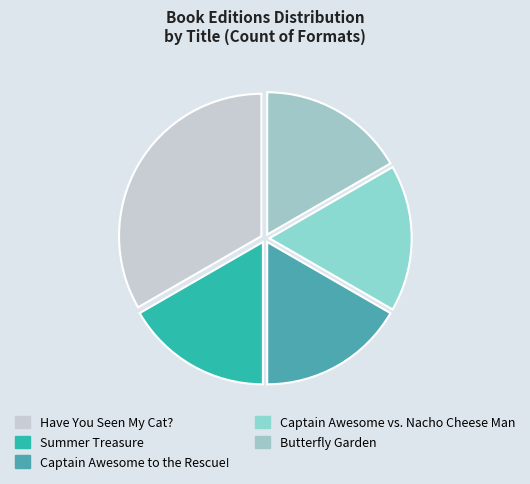

What is the largest slice in the pie chart?

Have You Seen My Cat?